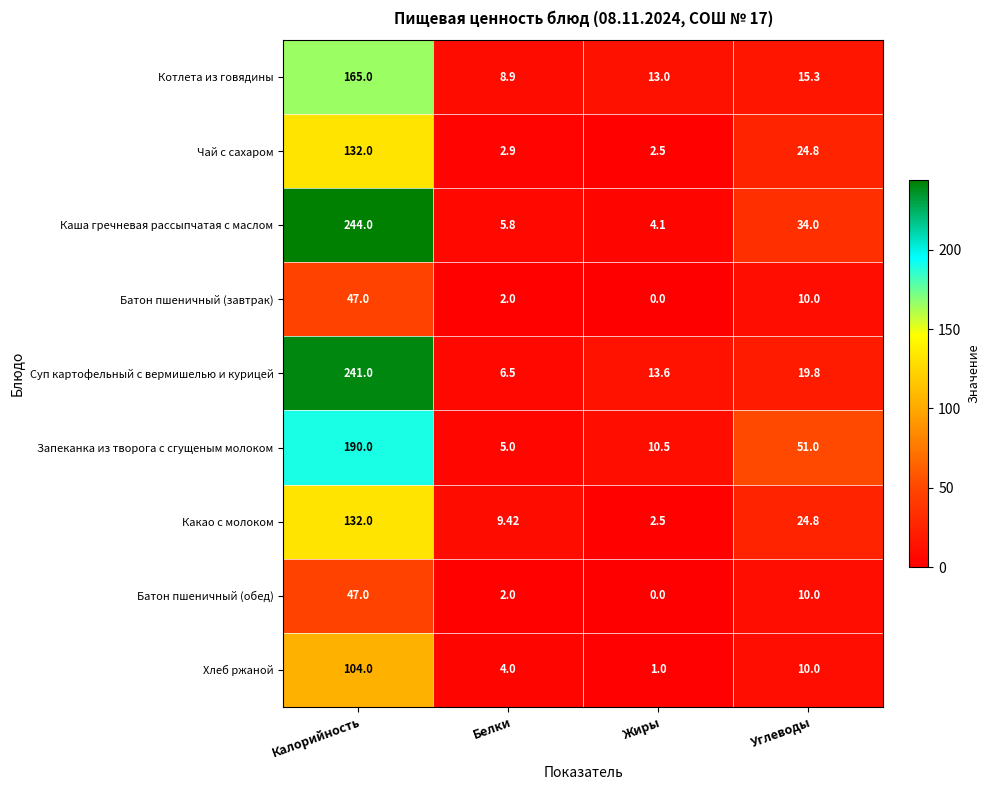

What is the maximum value shown in the chart?

244.0